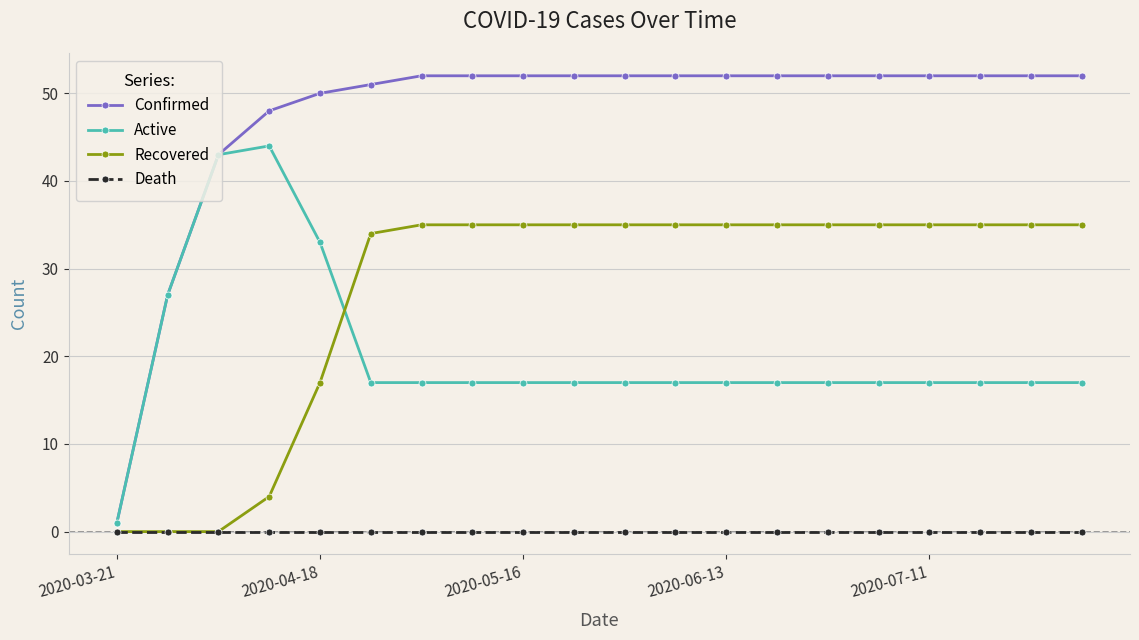

How many series are shown in this chart?

4